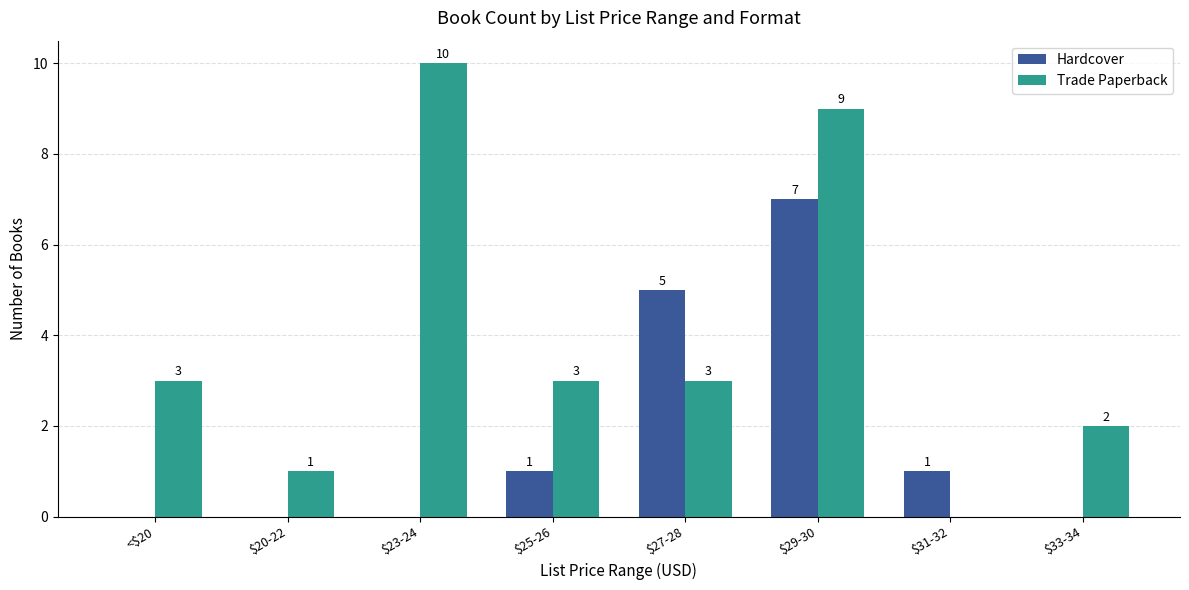

What is the sum of all Hardcover values?

14